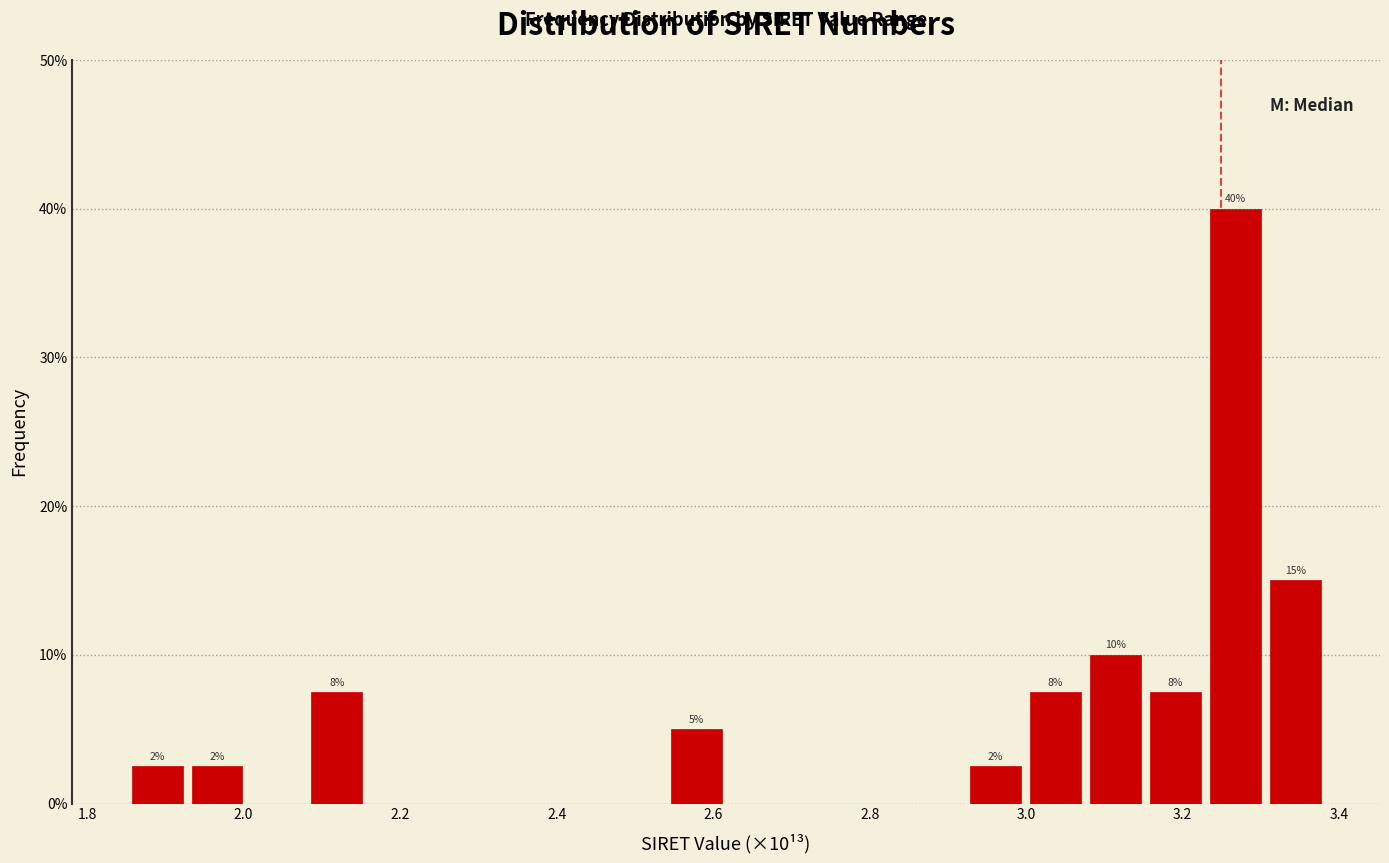

Around what value on the x-axis is the tallest bar? Give the approximate position of its centre, as read against the axis.

3.26